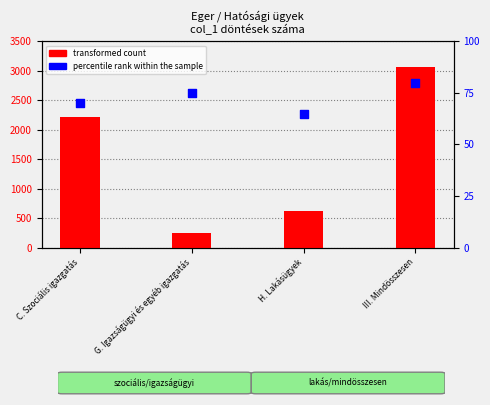

Which series contains the lowest Y value?

percentile rank within the sample